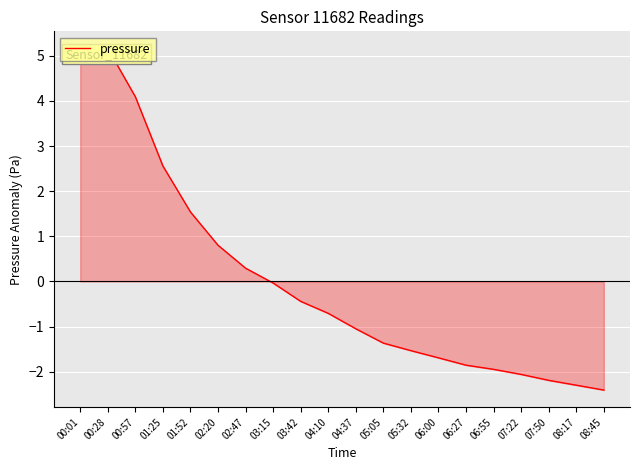

Rank the categories by value from highest to lowest.

00:28, 00:01, 00:57, 01:25, 01:52, 02:20, 02:47, 03:15, 03:42, 04:10, 04:37, 05:05, 05:32, 06:00, 06:27, 06:55, 07:22, 07:50, 08:17, 08:45